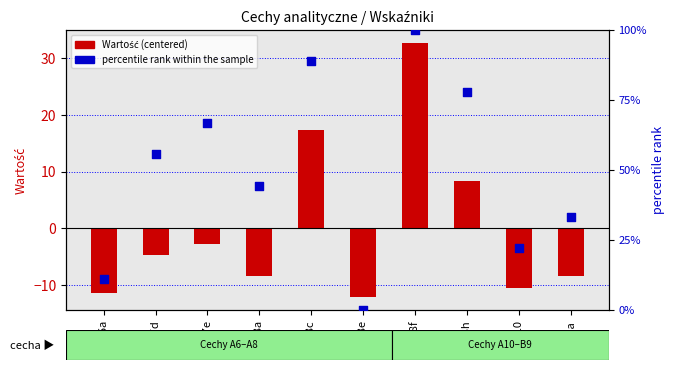

Which series has the widest spread of Y values?

percentile rank within the sample